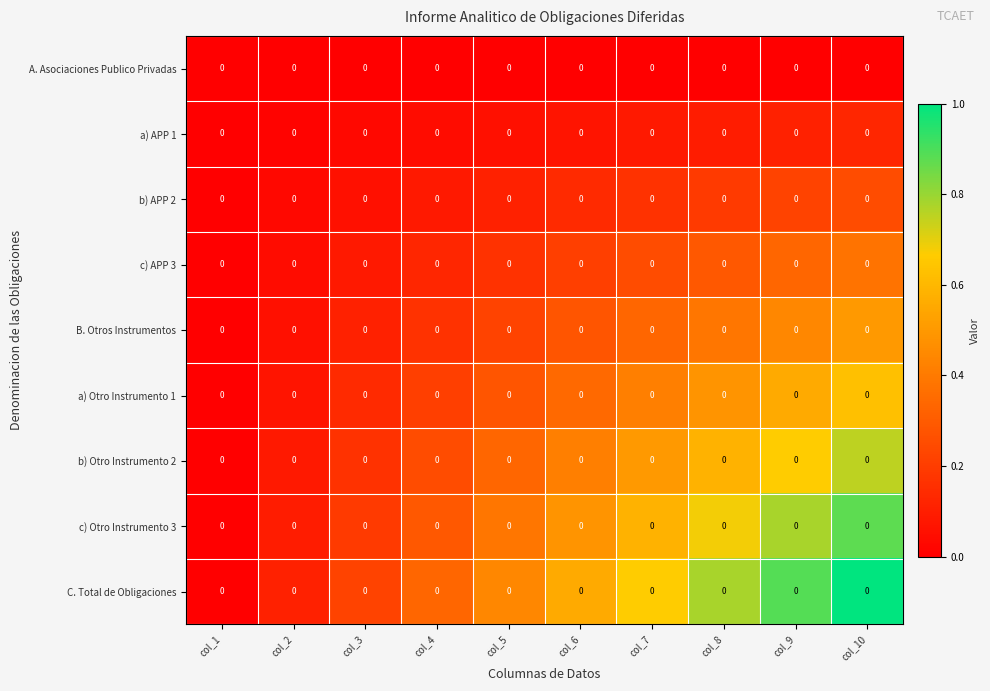

Reading left to right, transcribe all the data shown in this chart.

A. Asociaciones Publico Privadas: col_1=0.0	col_2=0.0	col_3=0.0	col_4=0.0	col_5=0.0	col_6=0.0	col_7=0.0	col_8=0.0	col_9=0.0	col_10=0.0
a) APP 1: col_1=0.0	col_2=0.0	col_3=0.0	col_4=0.0	col_5=0.0	col_6=0.0	col_7=0.0	col_8=0.0	col_9=0.0	col_10=0.0
b) APP 2: col_1=0.0	col_2=0.0	col_3=0.0	col_4=0.0	col_5=0.0	col_6=0.0	col_7=0.0	col_8=0.0	col_9=0.0	col_10=0.0
c) APP 3: col_1=0.0	col_2=0.0	col_3=0.0	col_4=0.0	col_5=0.0	col_6=0.0	col_7=0.0	col_8=0.0	col_9=0.0	col_10=0.0
B. Otros Instrumentos: col_1=0.0	col_2=0.0	col_3=0.0	col_4=0.0	col_5=0.0	col_6=0.0	col_7=0.0	col_8=0.0	col_9=0.0	col_10=0.0
a) Otro Instrumento 1: col_1=0.0	col_2=0.0	col_3=0.0	col_4=0.0	col_5=0.0	col_6=0.0	col_7=0.0	col_8=0.0	col_9=0.0	col_10=0.0
b) Otro Instrumento 2: col_1=0.0	col_2=0.0	col_3=0.0	col_4=0.0	col_5=0.0	col_6=0.0	col_7=0.0	col_8=0.0	col_9=0.0	col_10=0.0
c) Otro Instrumento 3: col_1=0.0	col_2=0.0	col_3=0.0	col_4=0.0	col_5=0.0	col_6=0.0	col_7=0.0	col_8=0.0	col_9=0.0	col_10=0.0
C. Total de Obligaciones: col_1=0.0	col_2=0.0	col_3=0.0	col_4=0.0	col_5=0.0	col_6=0.0	col_7=0.0	col_8=0.0	col_9=0.0	col_10=0.0